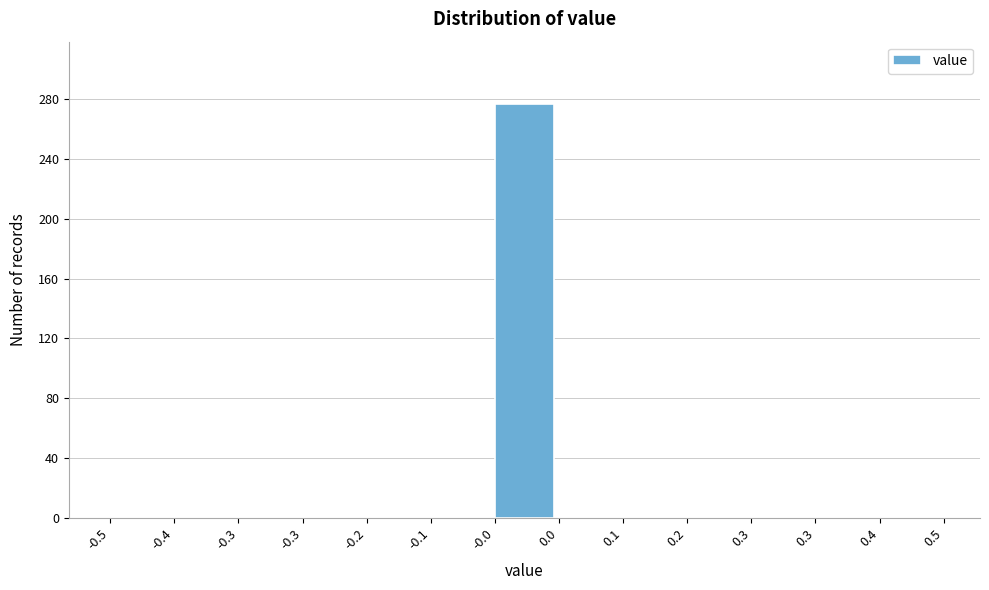

How many series are shown in this chart?

1